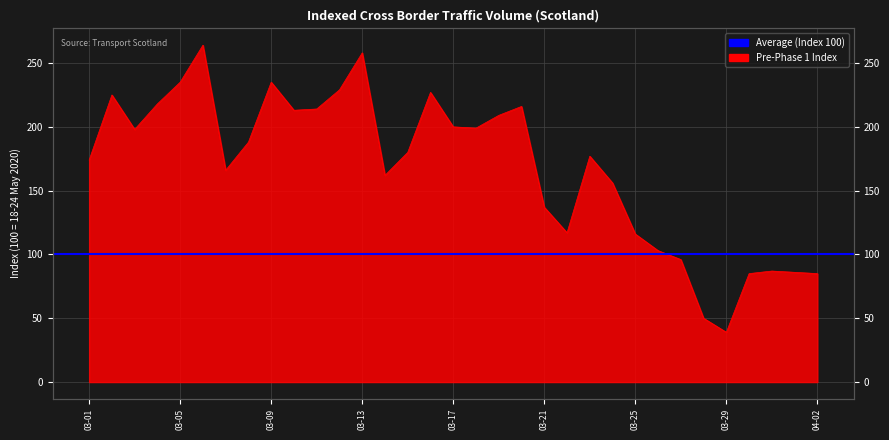

The value at 2020-03-22 is 117. True or false?

True